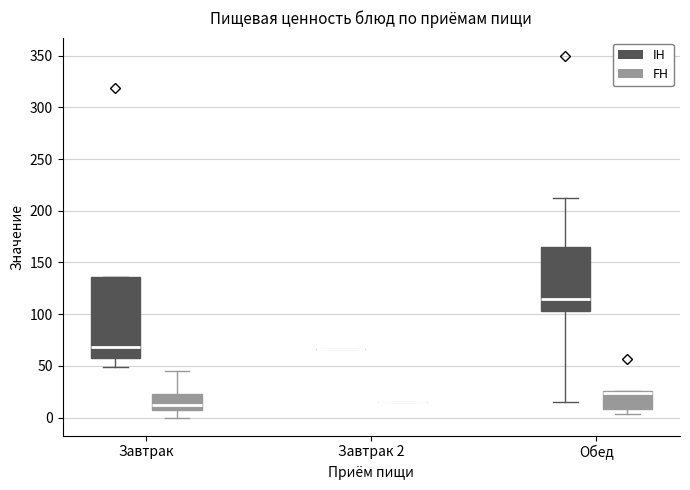

Reading left to right, transcribe this box plot: for each box, give where its median line is, the range the box spans, and where its two whiskers end, as read against the y-axis. The values are not printed on the chart, so give them approximately, as read against the axis.

Завтрак (IH): median 70, box 60 to 135, whiskers 50 to 135
Завтрак (FH): median 10, box 5 to 25, whiskers 0 to 45
Завтрак 2 (IH): box collapsed to a line at 65, whiskers 65 to 65
Завтрак 2 (FH): box collapsed to a line at 15, whiskers 15 to 15
Обед (IH): median 115, box 105 to 165, whiskers 15 to 210
Обед (FH): median 25 (drawn on the box's upper edge), box 10 to 25, whiskers 5 to 25